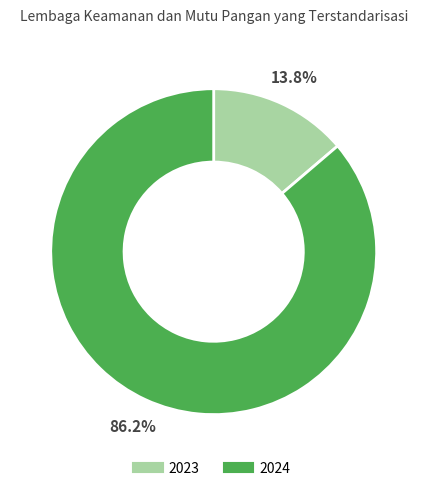

Which has a higher value, 2024 or 2023?

2024